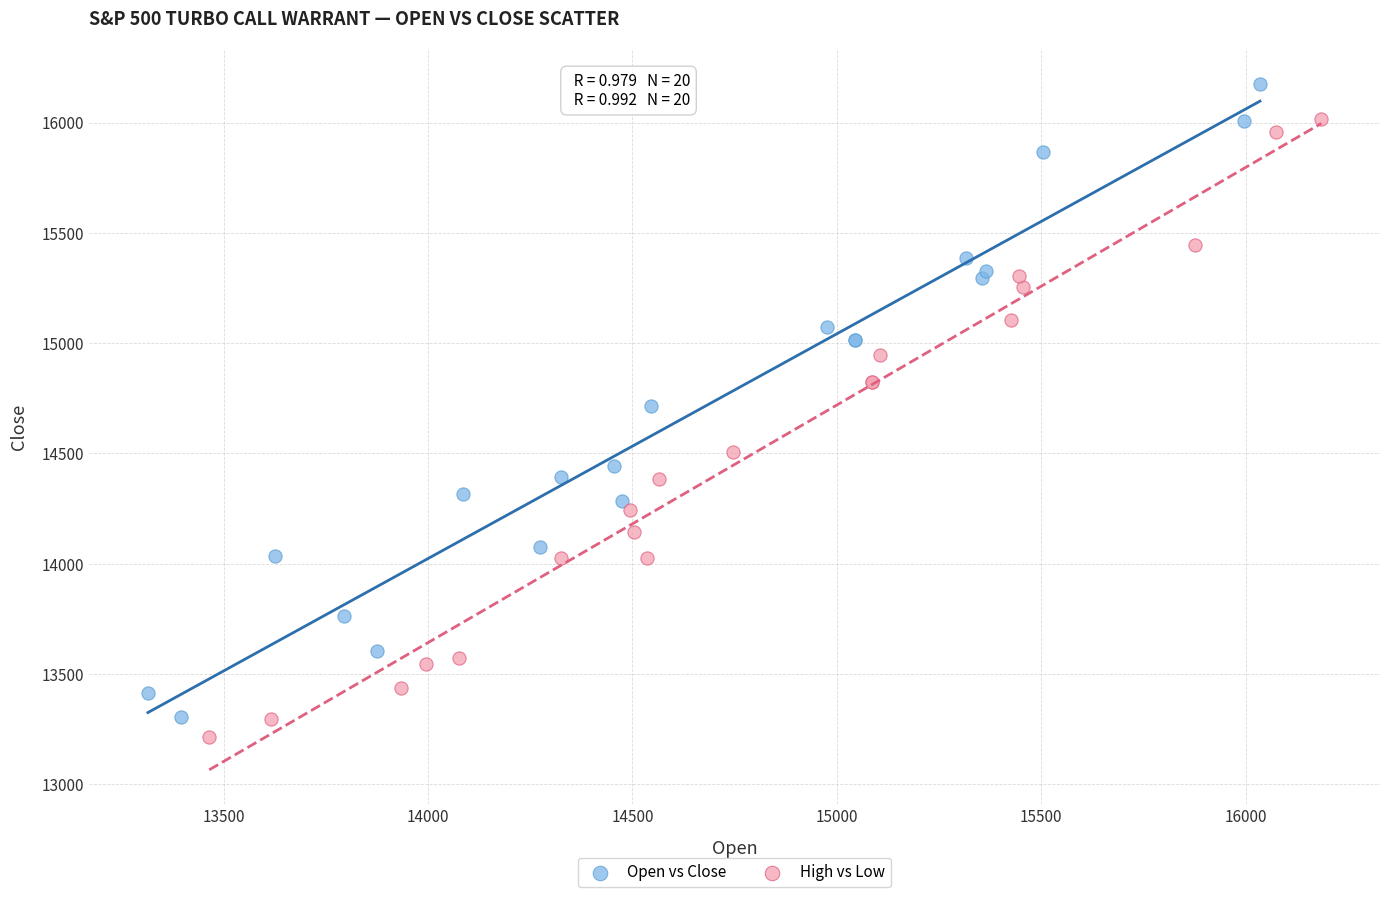

Which series contains the highest Y value?

Open vs Close